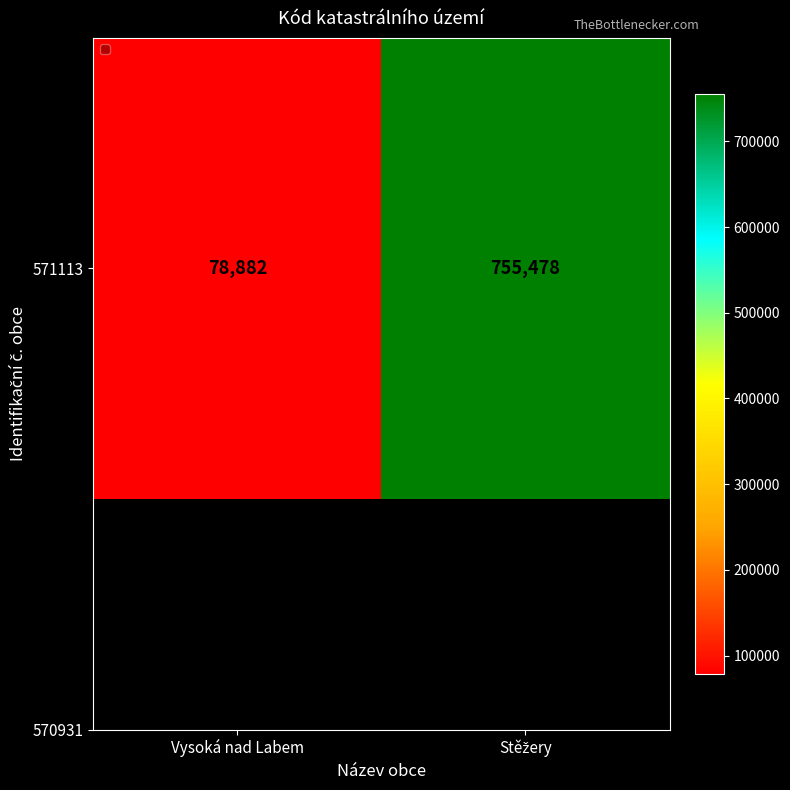

Reading left to right, transcribe all the data shown in this chart.

78882	755478